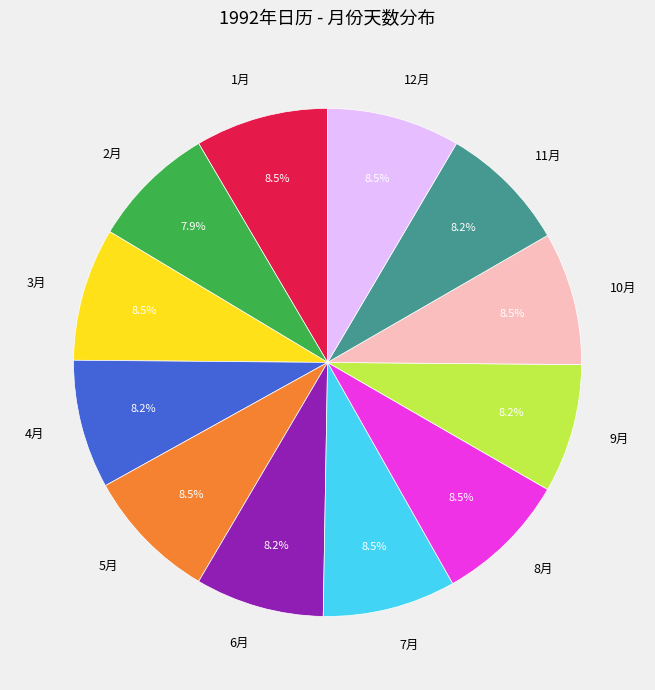

Does any single category account for the majority?

No